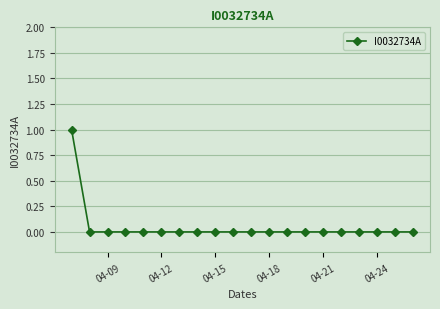

How many lines are shown in the chart?

1